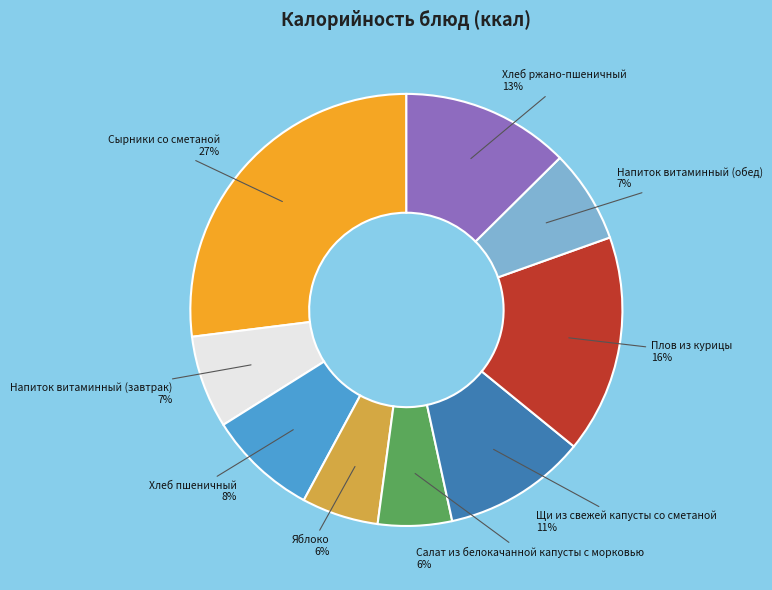

To the nearest percent, what is the average slice percentage?

11%